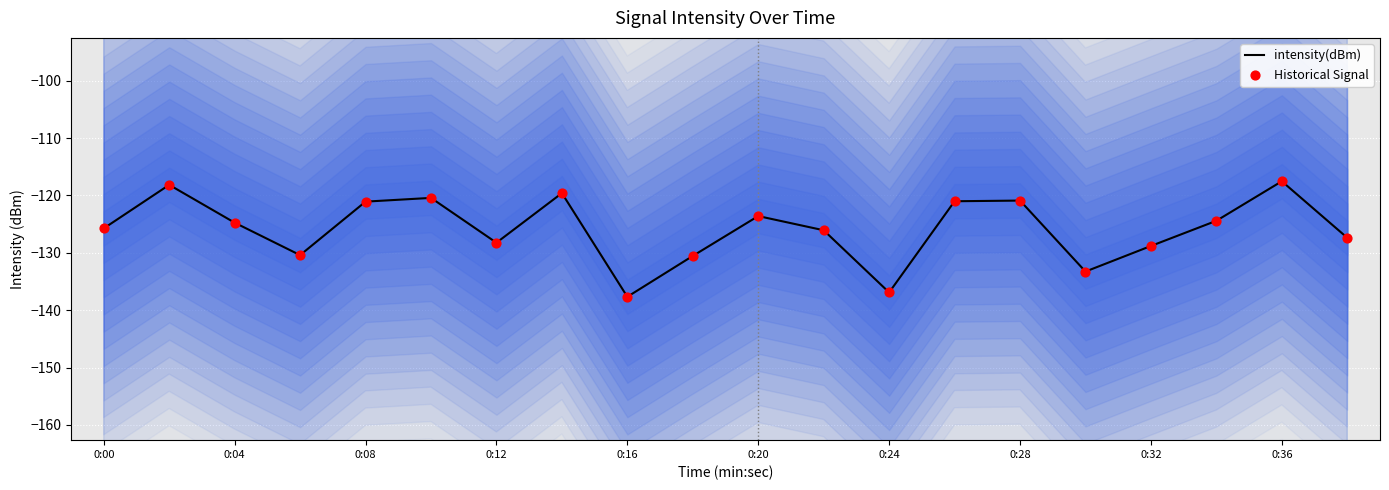

What are all the series names shown in the legend?

intensity(dBm), Historical Signal